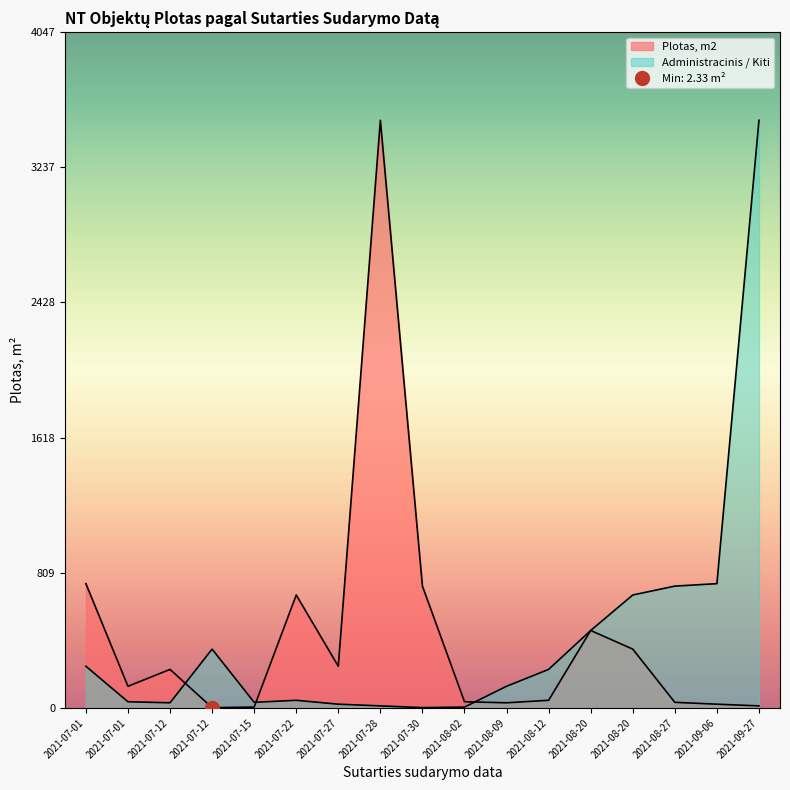

True or false: Administracinis / Kiti has more than 0 interior local peaks.

True